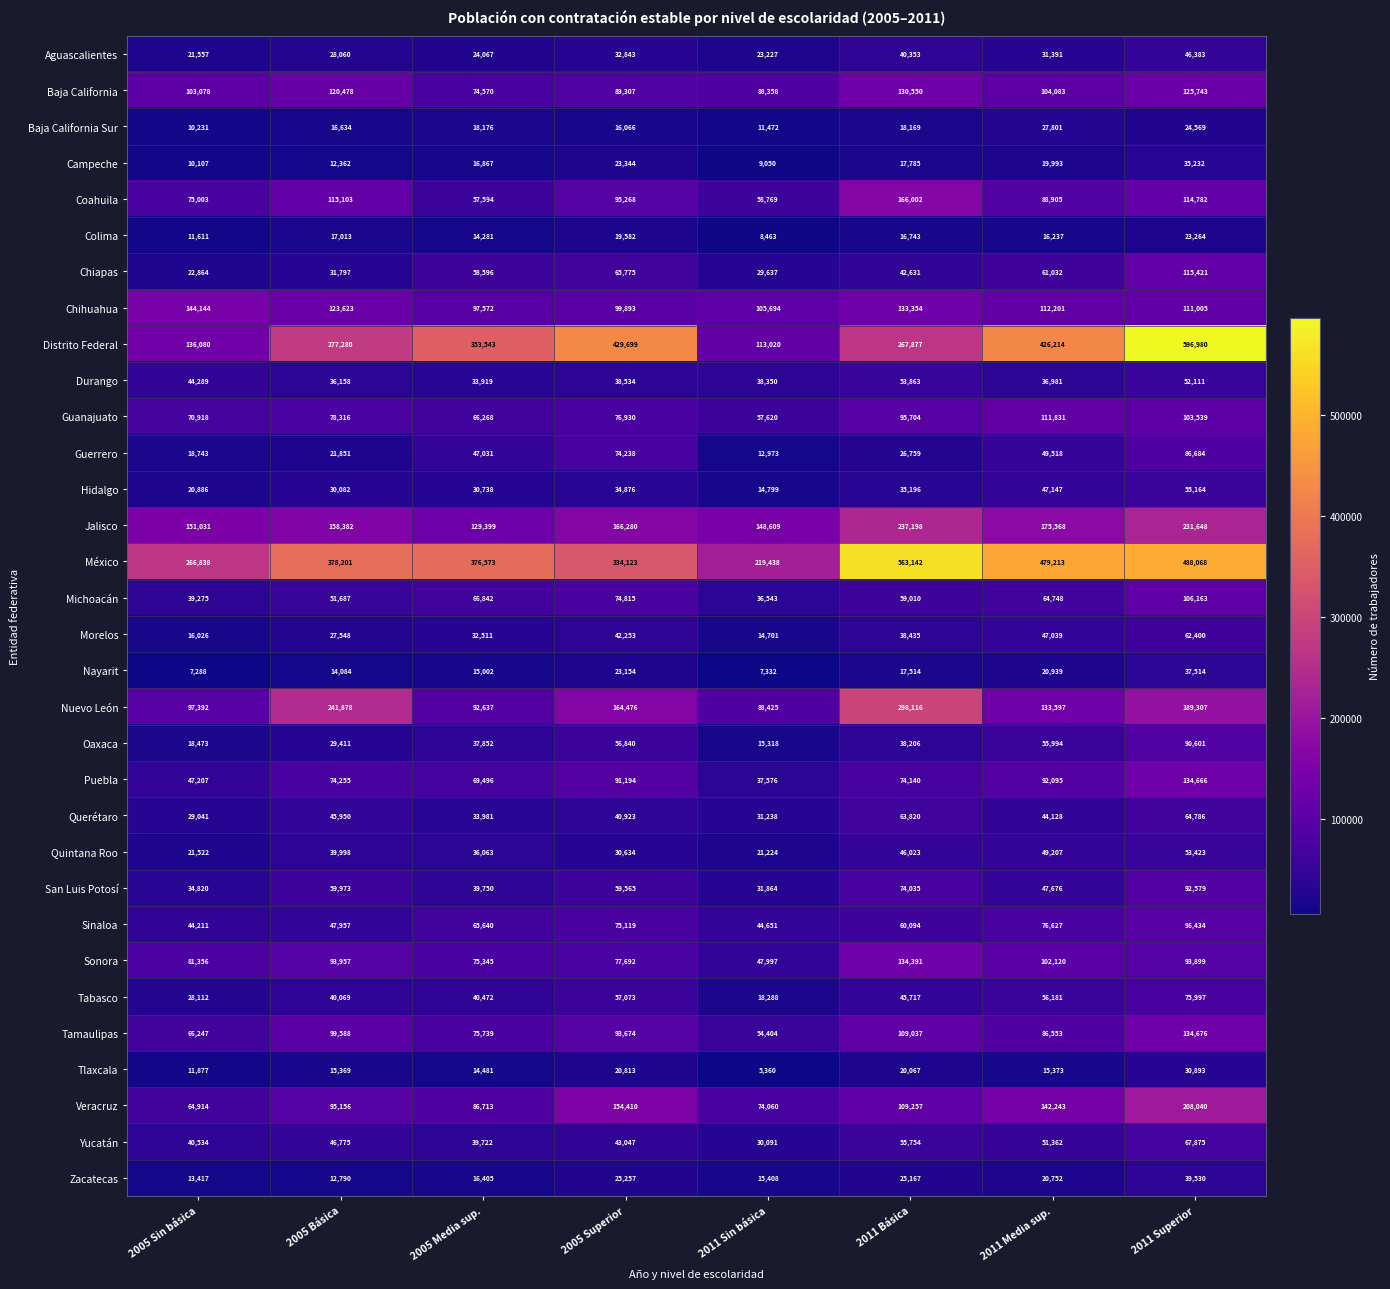

Which series changed the most between 2005 Sin básica and 2011 Superior?

Distrito Federal